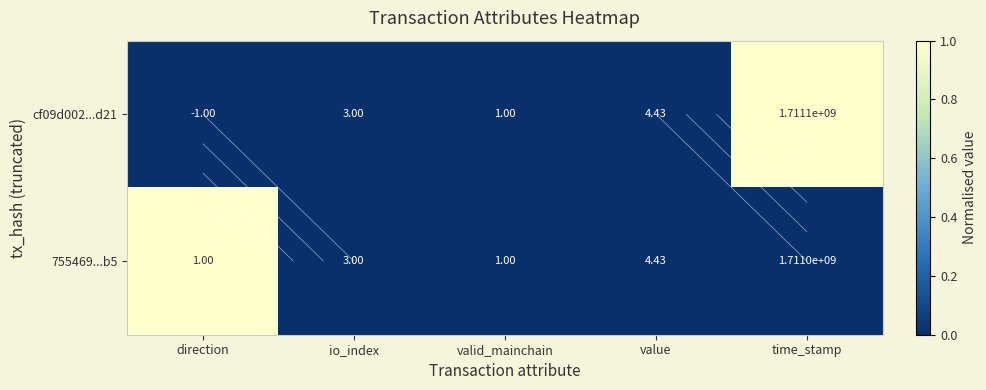

How many data points in 755469...b5 are above 0?

1